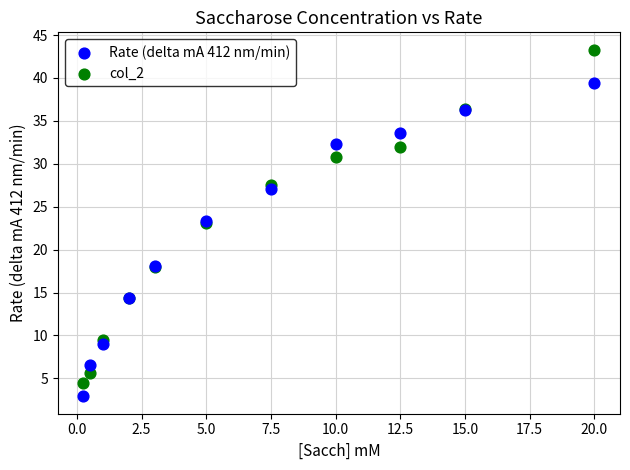

What is the X range (max minus min) for the scatter plot?

19.8